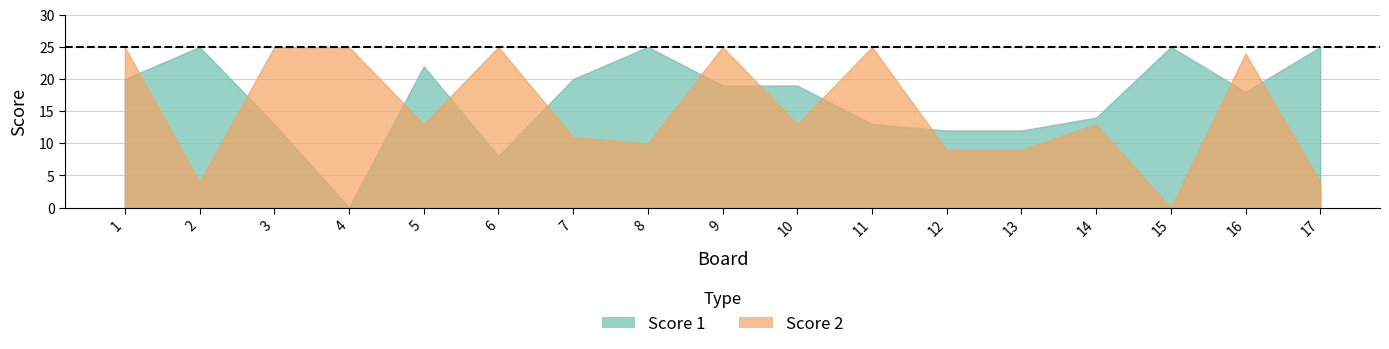

Which series has the largest range (max minus min)?

Score 1